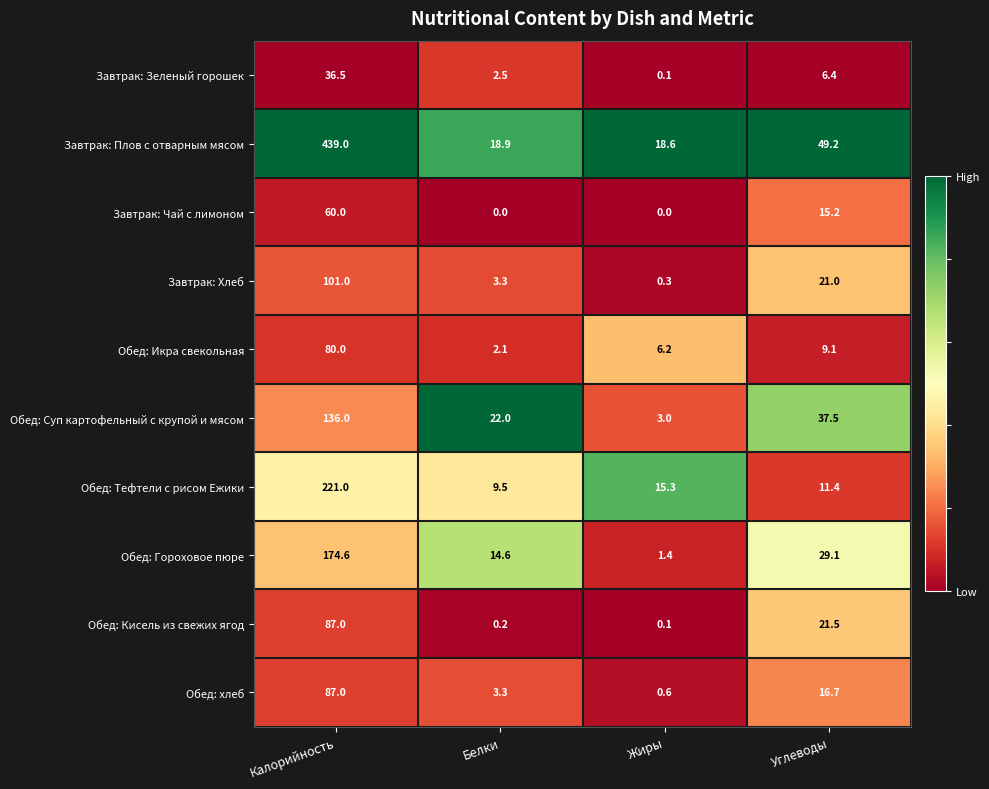

Which series has the largest total across all categories?

Завтрак: Плов с отварным мясом